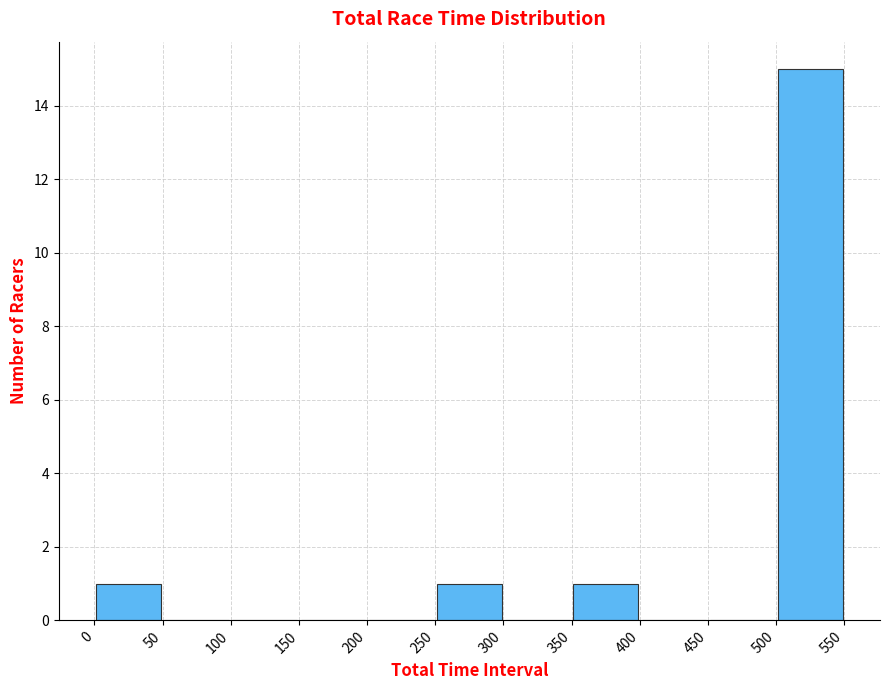

Which range on the x-axis has the tallest bar?

500 to 550